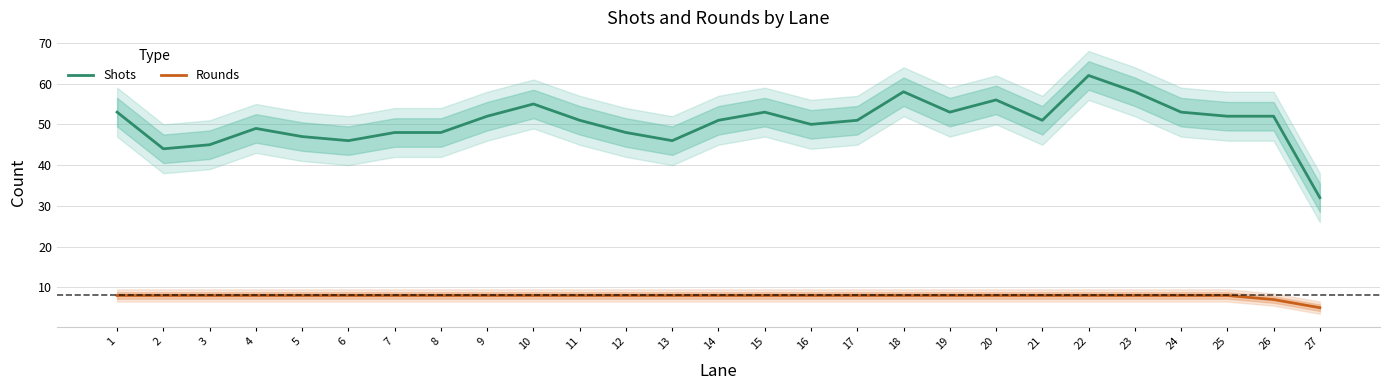

The Shots series shows 44 at 2. True or false?

True